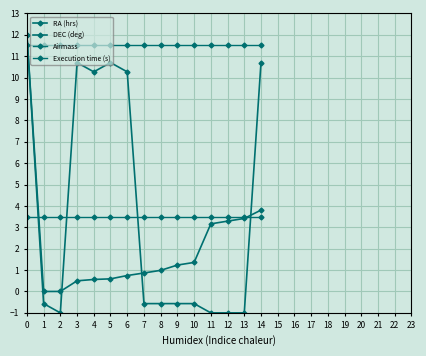

Is this an area chart (filled region under the line)?

No